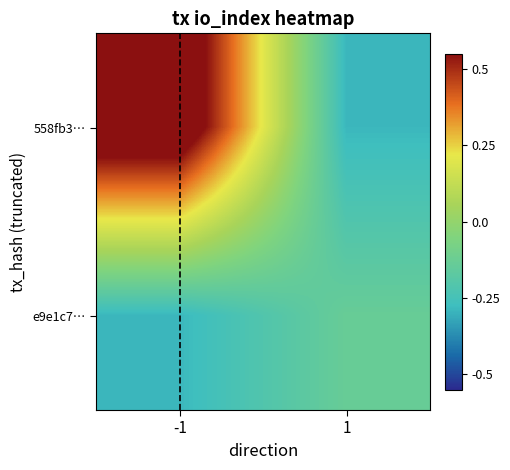

What is the smallest value displayed?

-0.3